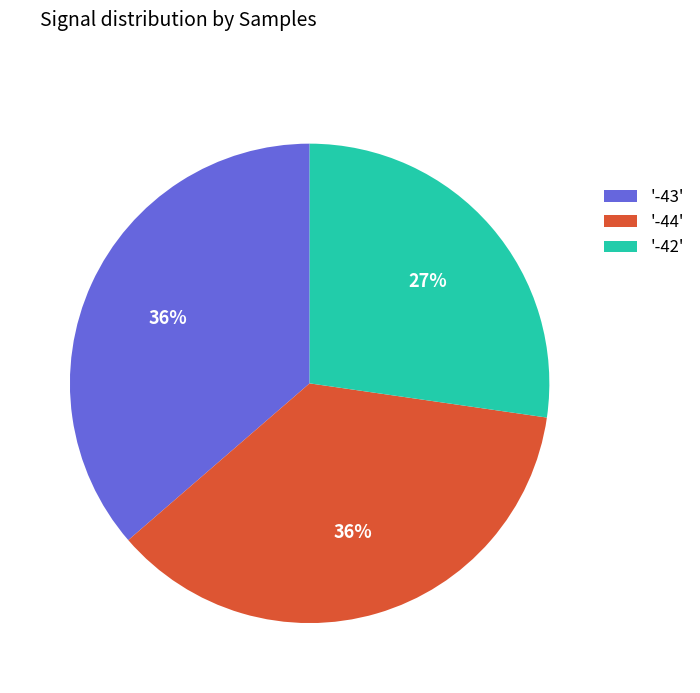

Which slice is the smallest?

'-42'